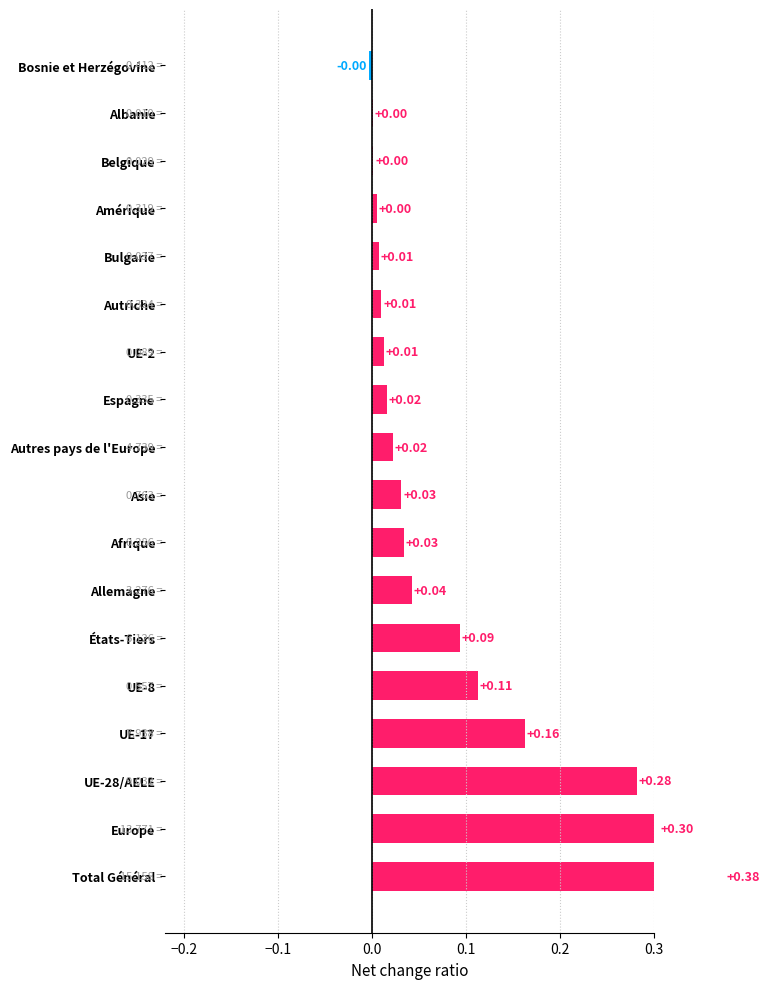

Reading left to right, list all the values displayed in this chart.

0.4	0.3	0.3	0.2	0.1	0.1	0.0	0.0	0.0	0.0	0.0	0.0	0.0	0.0	0.0	0.0	0.0	-0.0